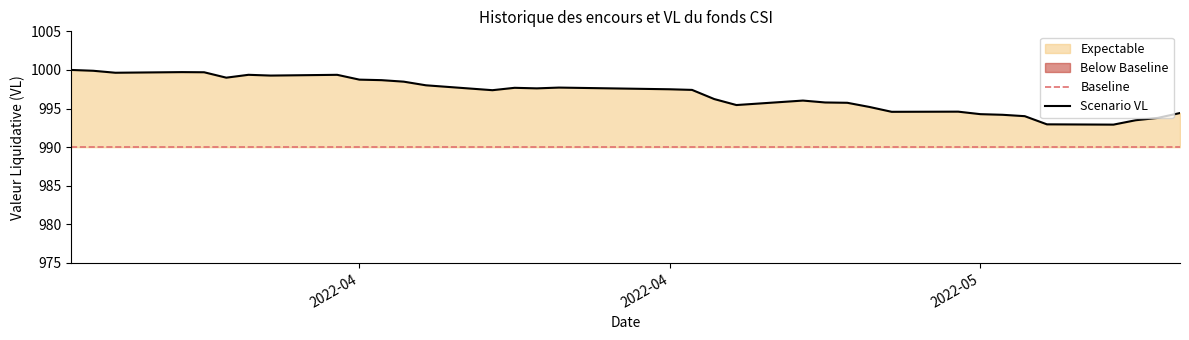

True or false: the data shows 1306.8 at 2022-04-08.

False